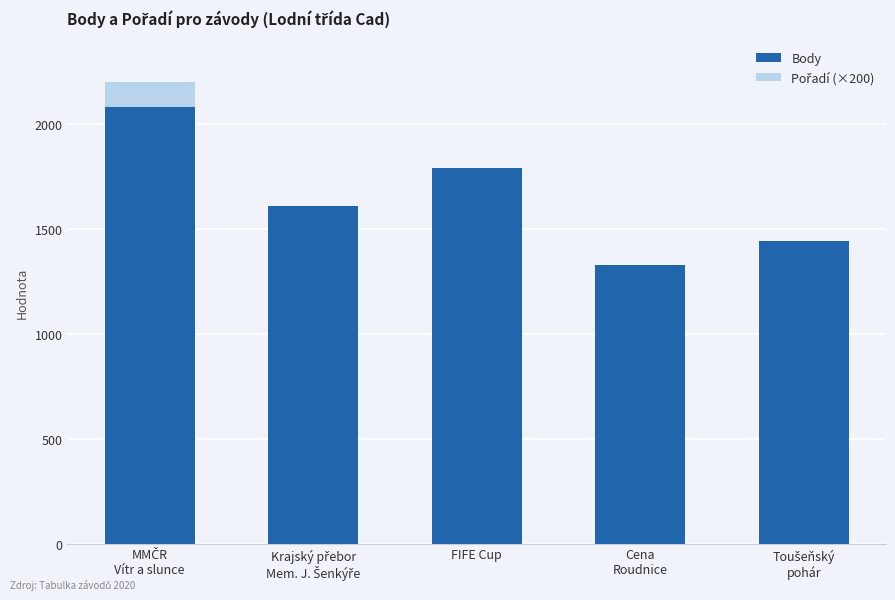

How many groups of bars are there?

5